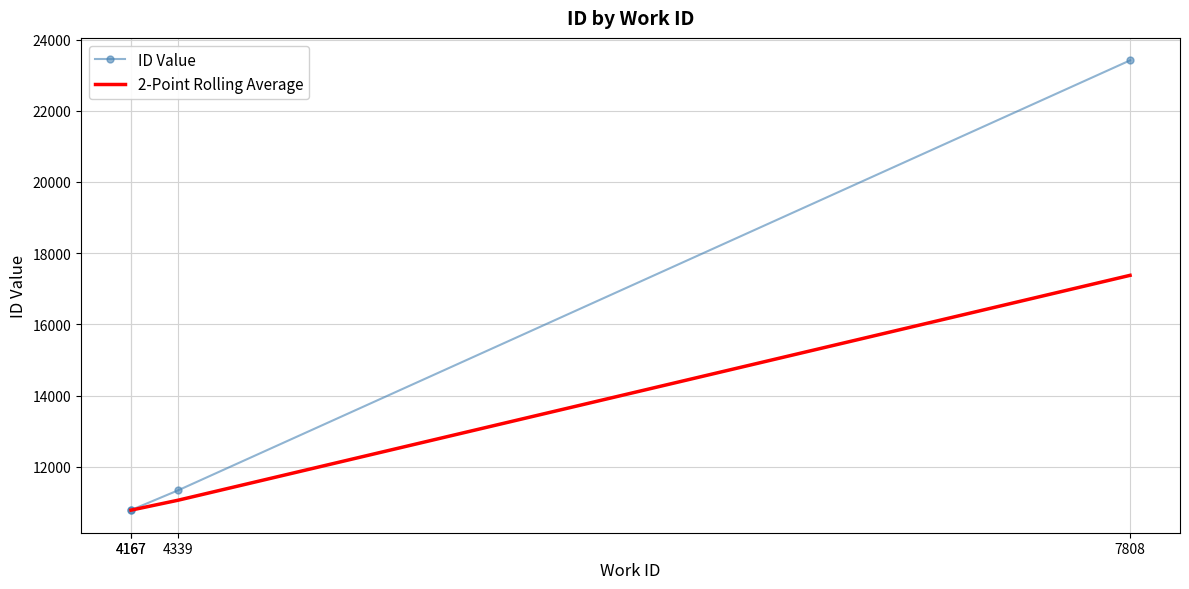

What is the greatest value displayed?

23415